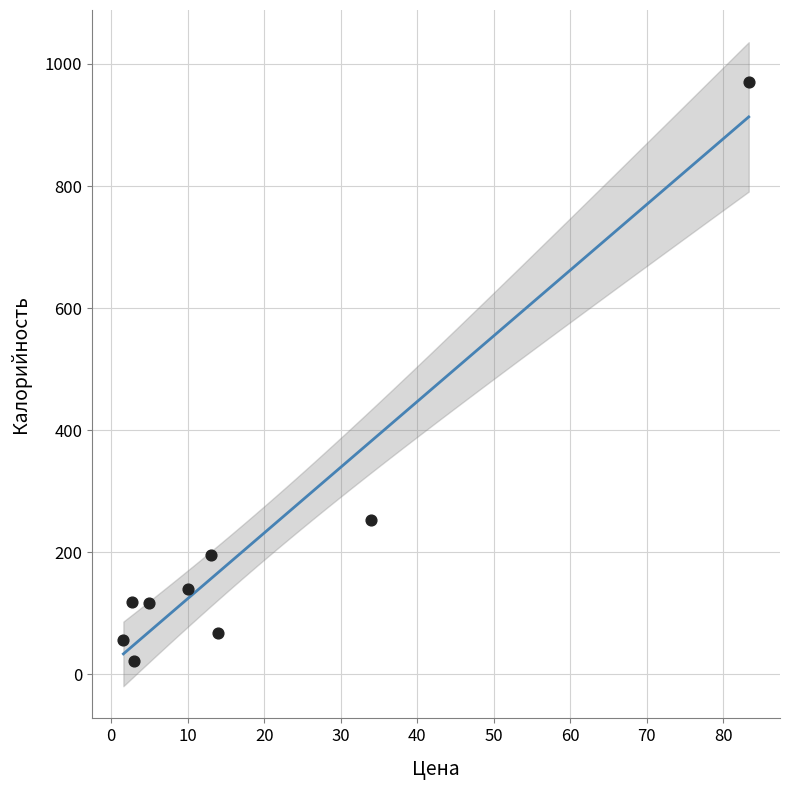

What Y value in the scatter plot is closest to 496?

253